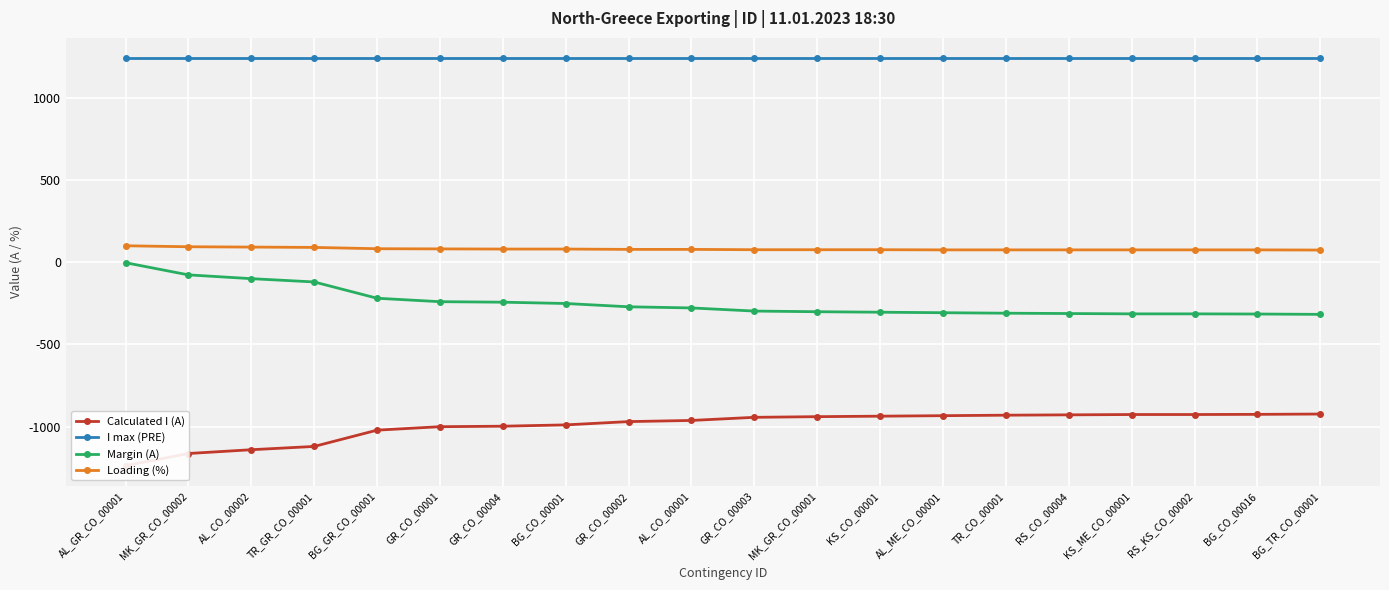

What is the spread (max minus min) of values at BG_GR_CO_00001?

2261